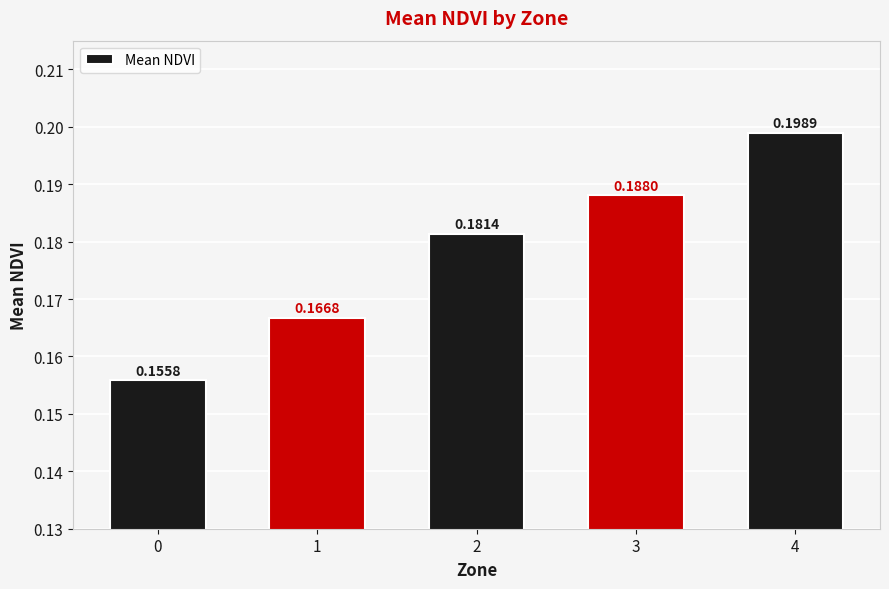

What is the sum of the values at 2 and 4?

0.4